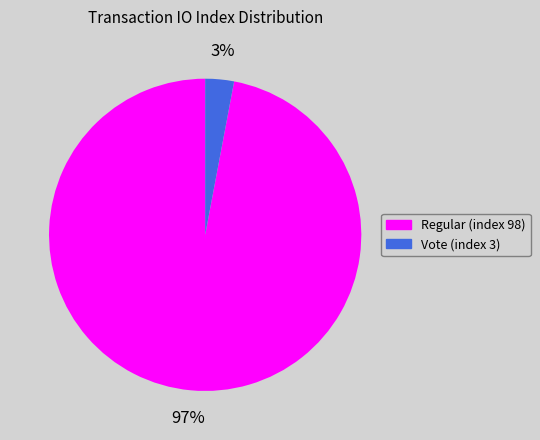

How many segments does this pie chart have?

2